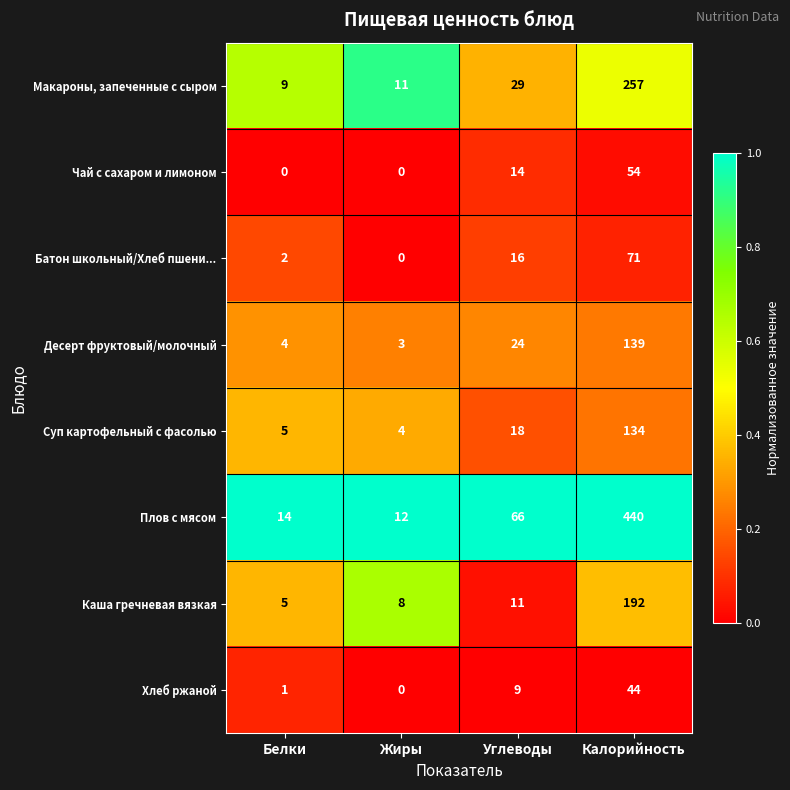

The Каша гречневая вязкая series shows 7 at Углеводы. True or false?

False